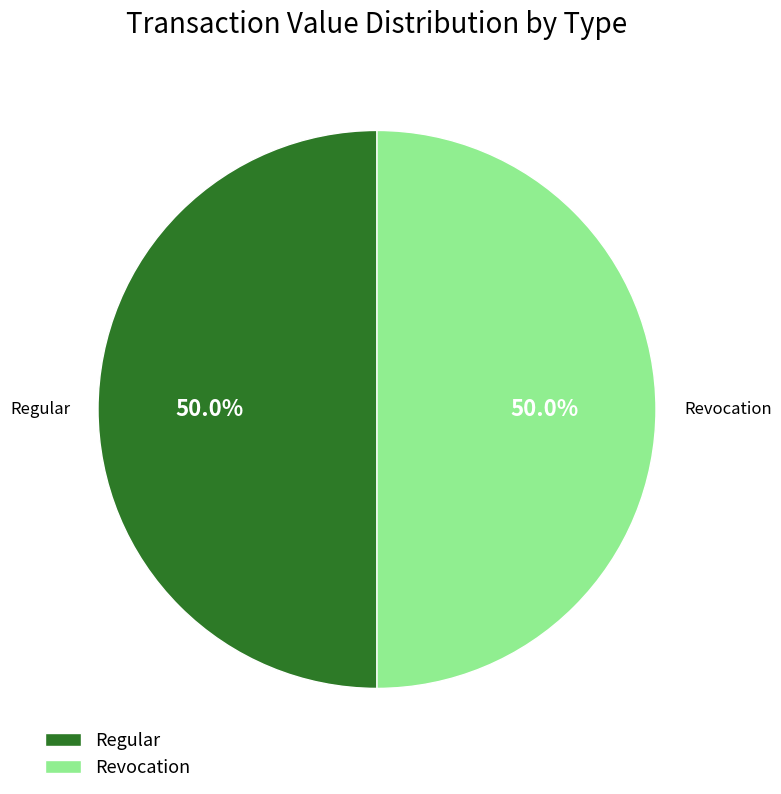

What is the ratio of the value at Revocation to the value at Regular?

1.0